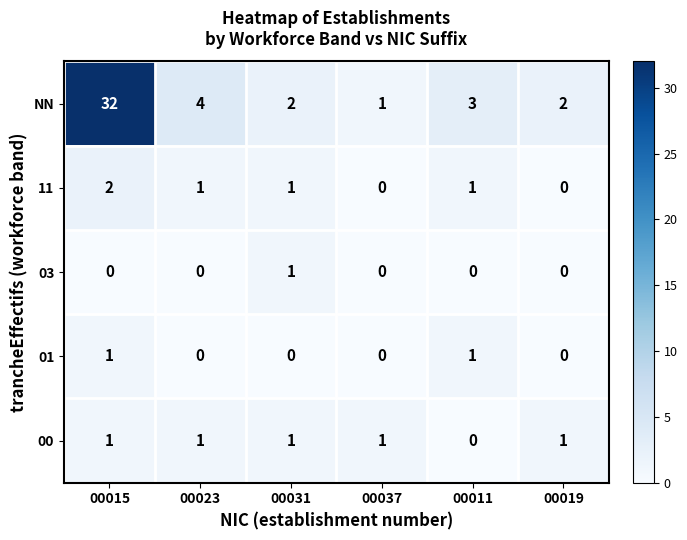

Which series changed the most between 00023 and 00019?

NN